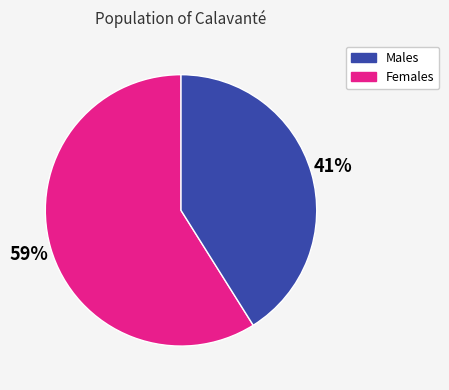

To the nearest percent, what is the difference between the largest and smallest slice percentages?

18%